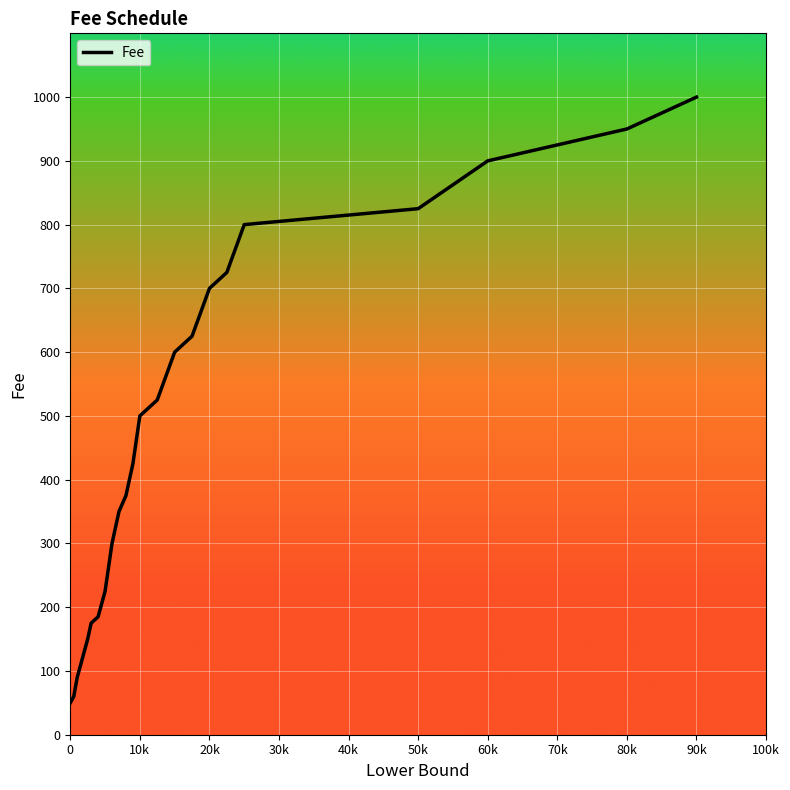

What is the smallest value displayed?

50